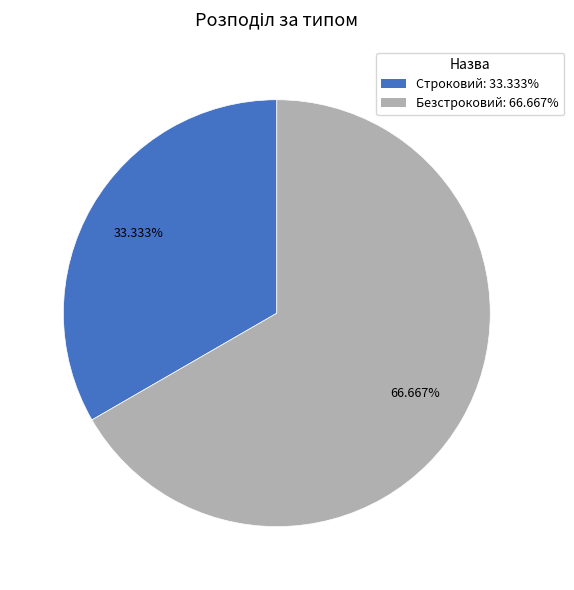

Which slice is the smallest?

Строковий